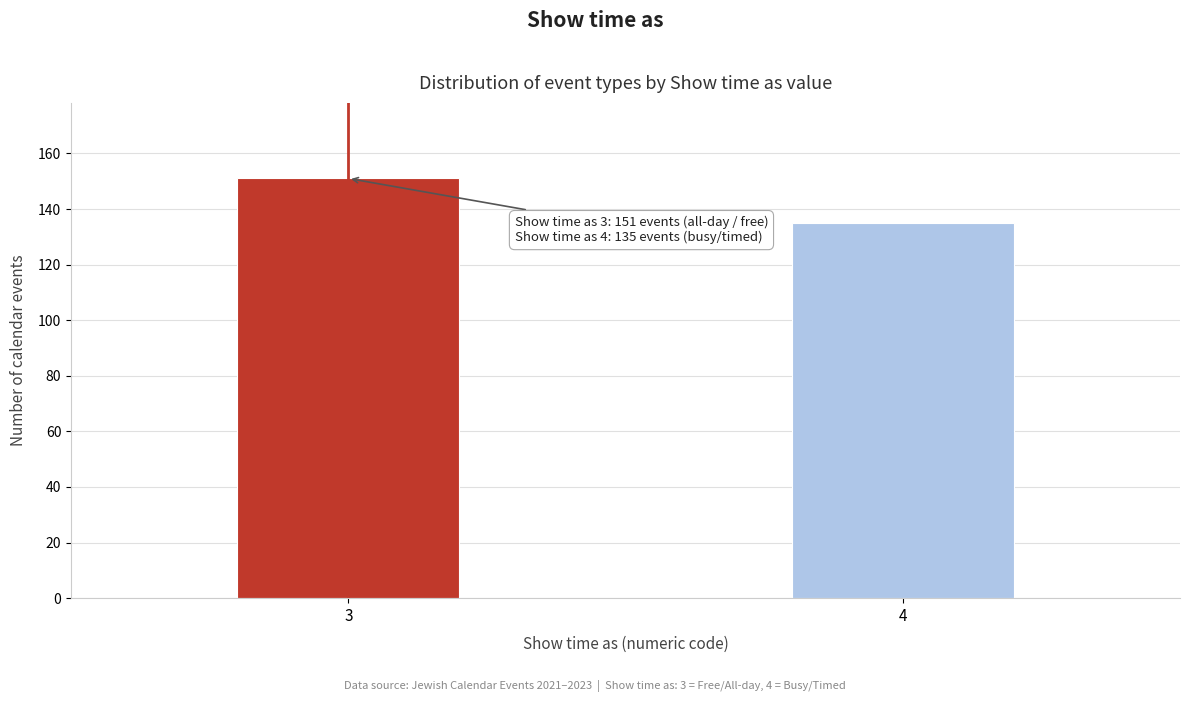

Reading left to right, what are all the values shown in this chart?

3=151	4=135